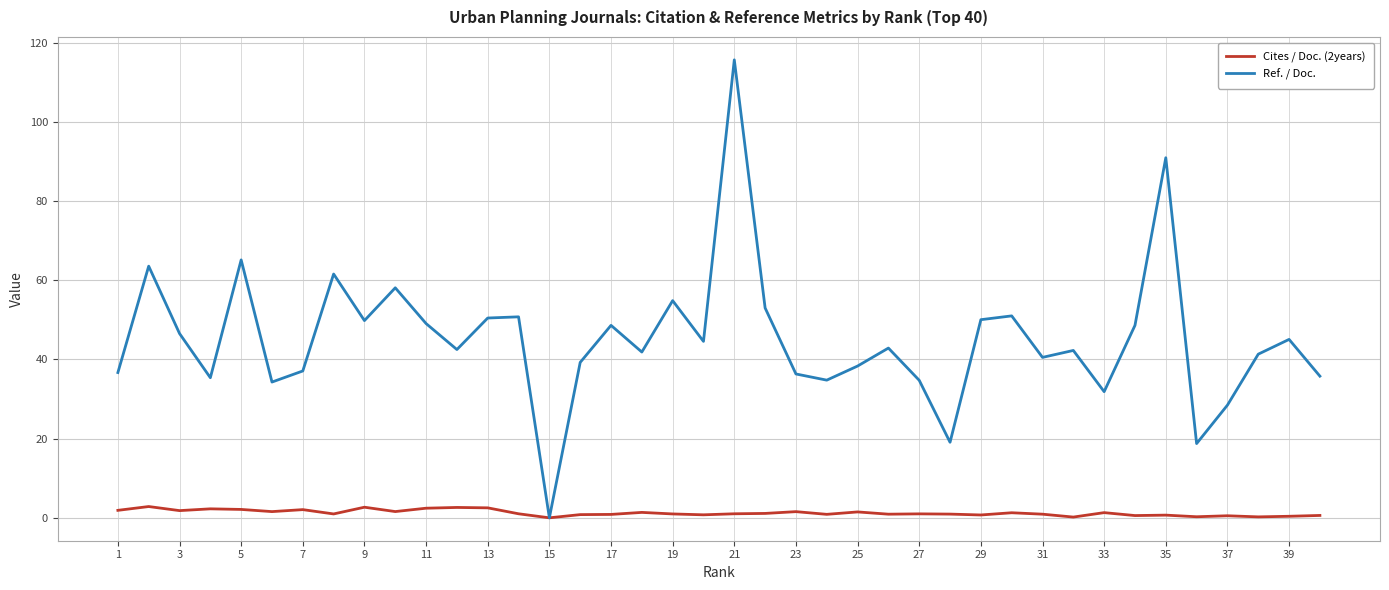

Which series has the largest total across all categories?

Ref. / Doc.